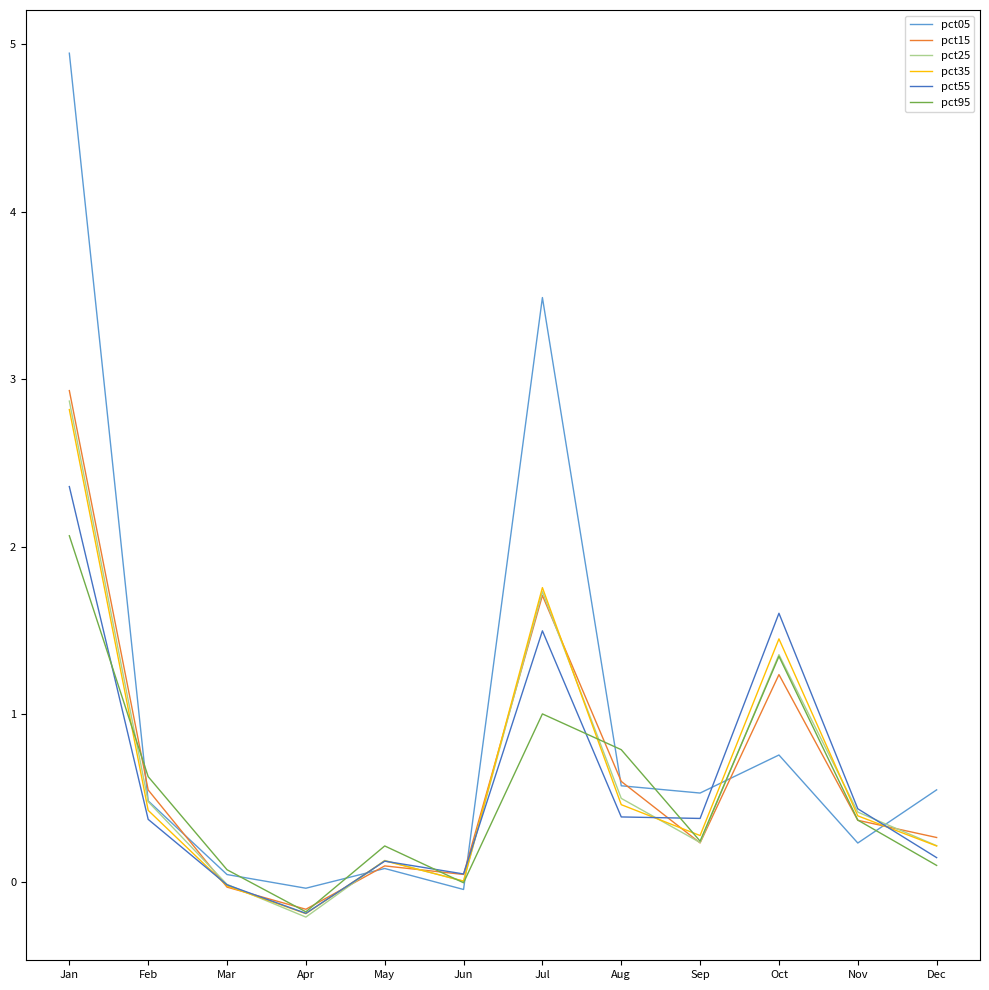

In pct35, how many points are higher than both neighbors (excluding endpoints)?

3